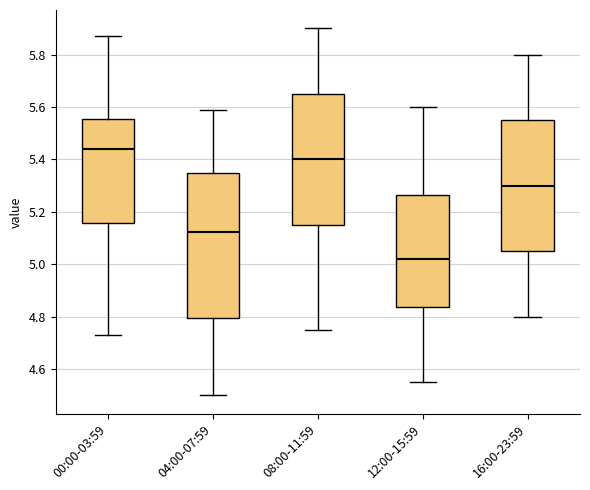

Reading left to right, transcribe this box plot: for each box, give where its median line is, the range the box spans, and where its two whiskers end, as read against the y-axis. The values are not printed on the chart, so give them approximately, as read against the axis.

00:00-03:59: median 5.44, box 5.16 to 5.56, whiskers 4.74 to 5.88
04:00-07:59: median 5.12, box 4.80 to 5.36, whiskers 4.50 to 5.60
08:00-11:59: median 5.40, box 5.16 to 5.66, whiskers 4.76 to 5.90
12:00-15:59: median 5.02, box 4.84 to 5.26, whiskers 4.56 to 5.60
16:00-23:59: median 5.30, box 5.06 to 5.56, whiskers 4.80 to 5.80